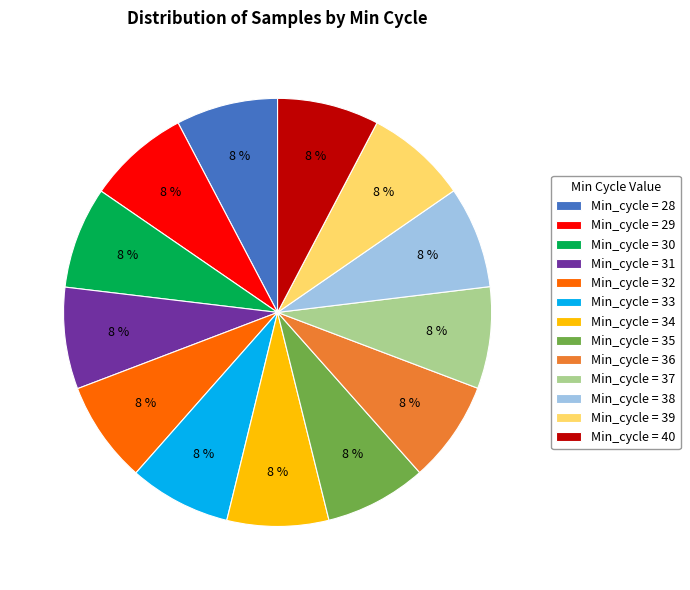

To the nearest percent, what is the average slice percentage?

8%